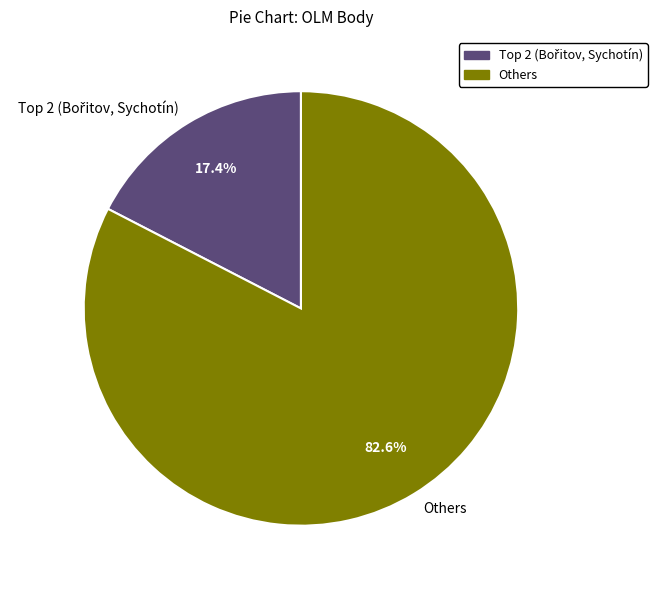

Is there any slice that represents more than half of the pie?

Yes